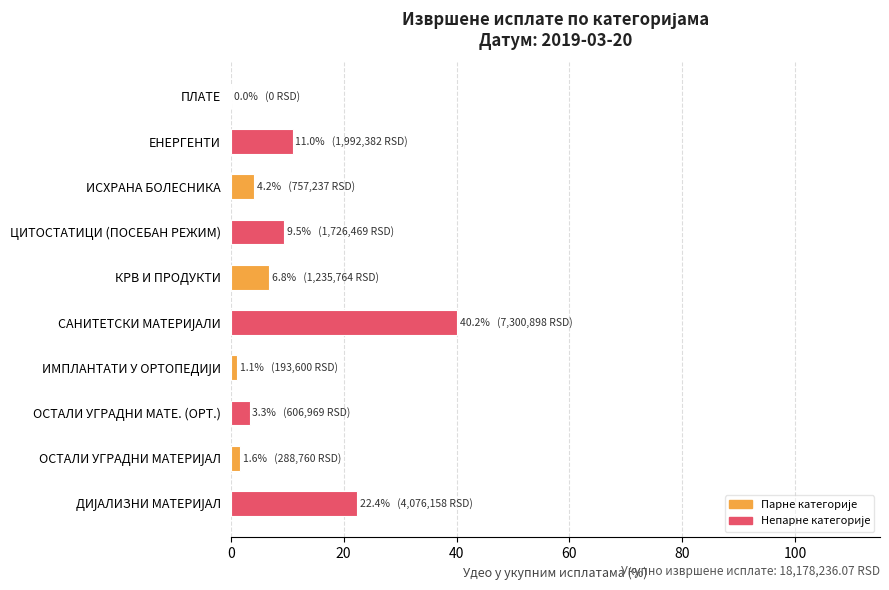

What is the sum of all values?

100.0